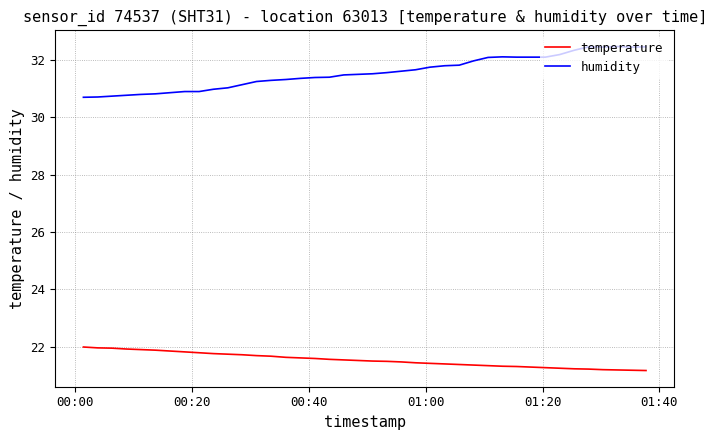

Which series has the largest total across all categories?

humidity